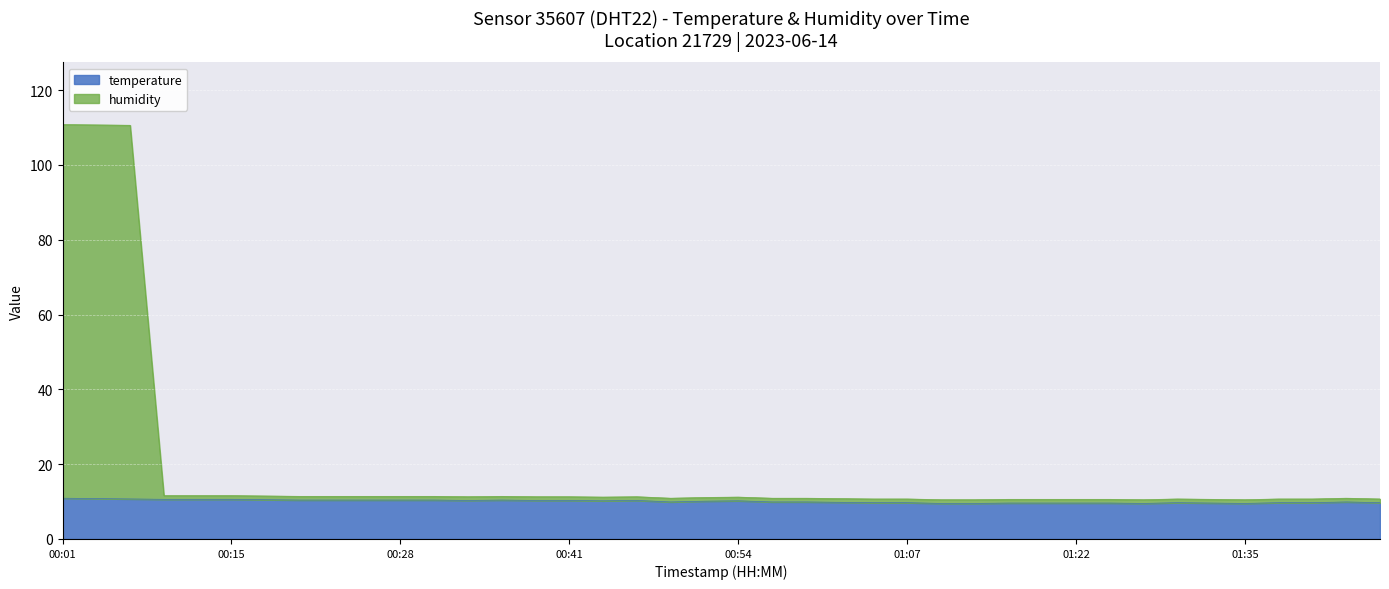

In humidity, how many points are lower than both neighbors (excluding endpoints)?

5